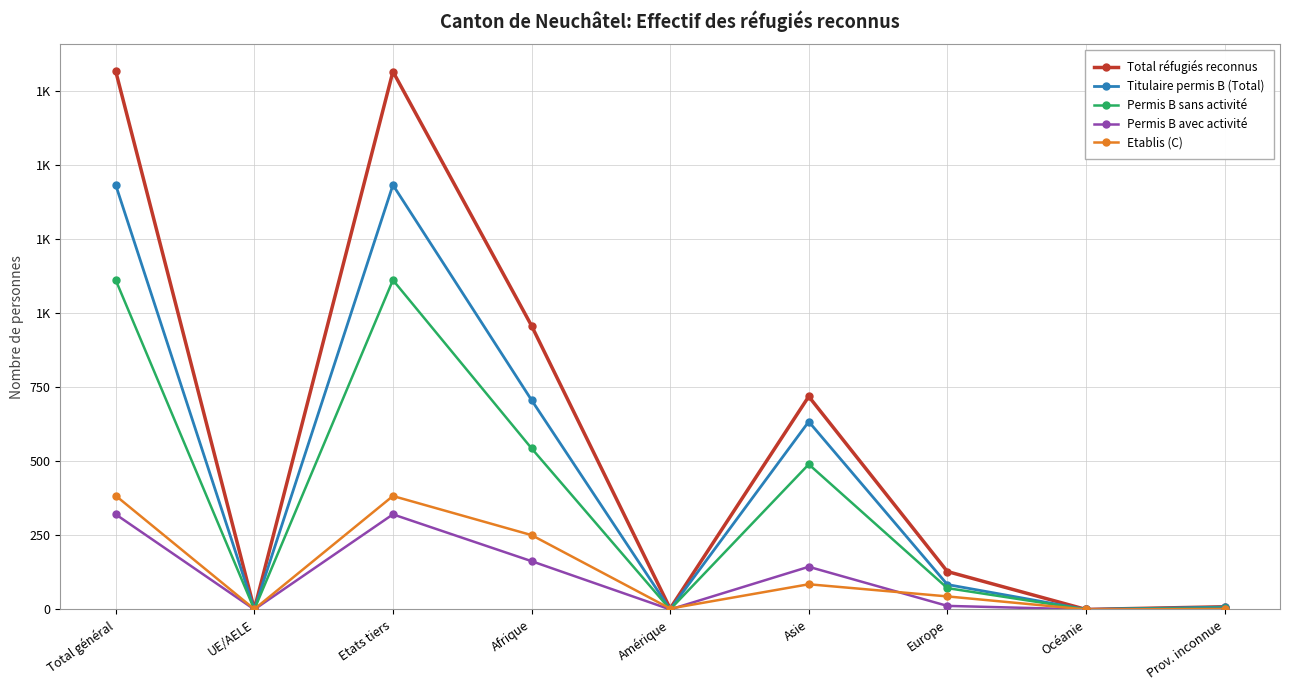

Which series has the widest spread of values?

Total réfugiés reconnus